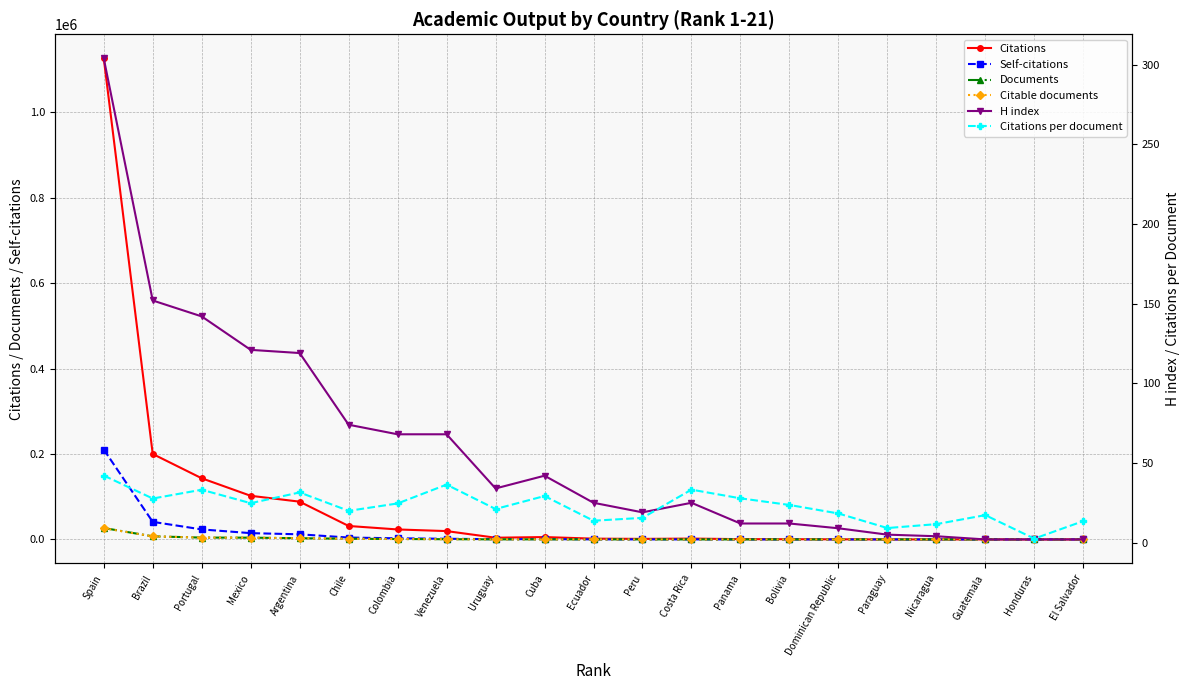

What is the minimum value for Documents?

2.0